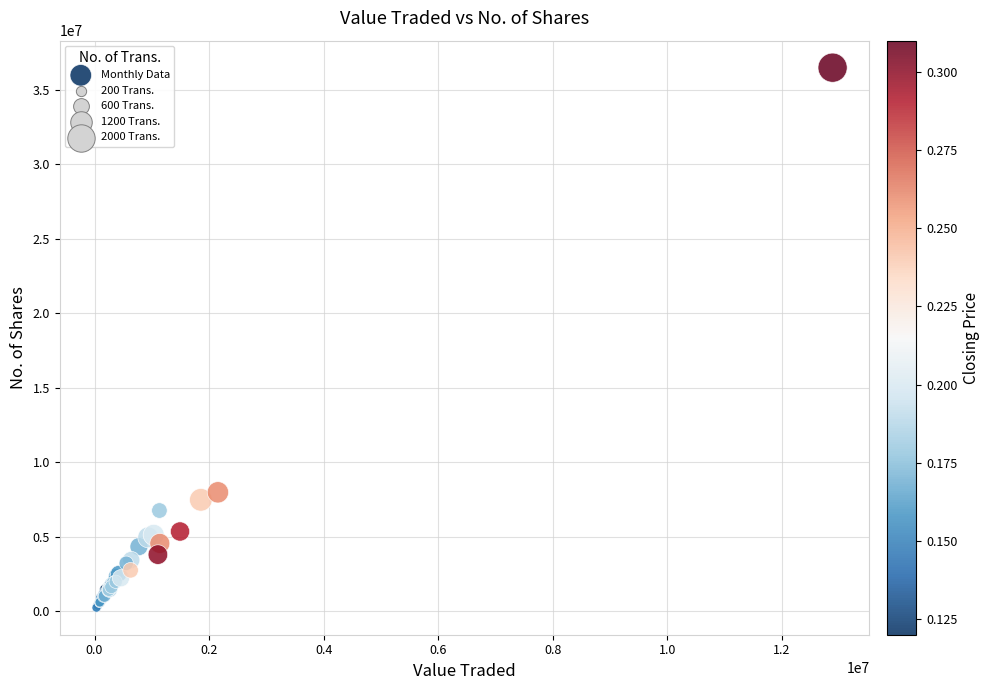

What Y value in the scatter plot is closest to 18353020?

7981278